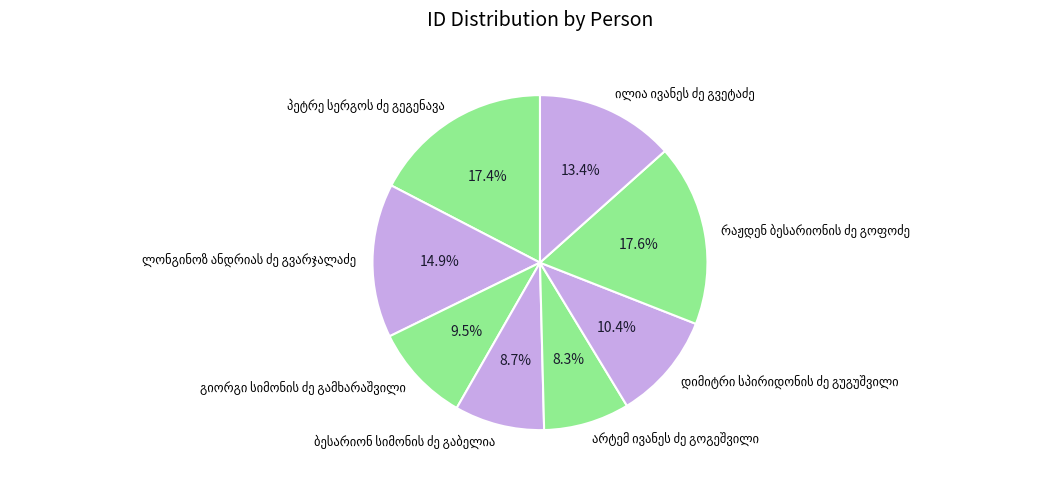

Is there a majority slice in this chart?

No